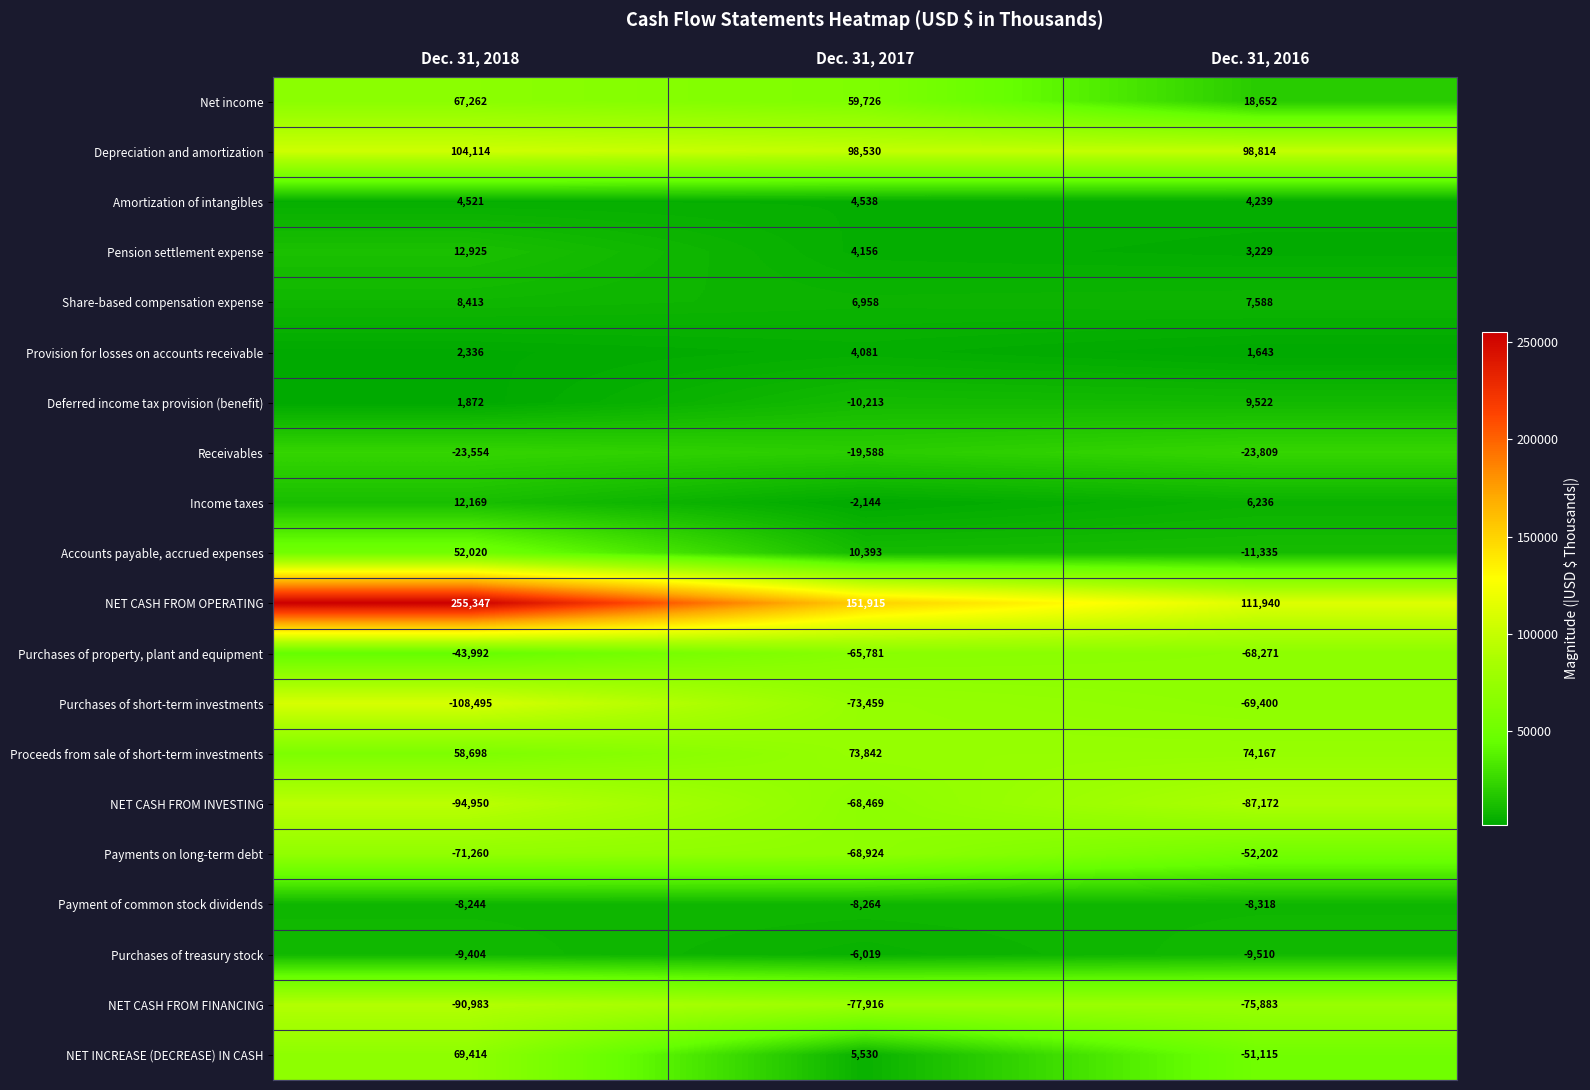

Rank the series at Dec. 31, 2017 from highest to lowest value.

NET CASH FROM OPERATING, Depreciation and amortization, Proceeds from sale of short-term investments, Net income, Accounts payable, accrued expenses, Share-based compensation expense, NET INCREASE (DECREASE) IN CASH, Amortization of intangibles, Pension settlement expense, Provision for losses on accounts receivable, Income taxes, Purchases of treasury stock, Payment of common stock dividends, Deferred income tax provision (benefit), Receivables, Purchases of property, plant and equipment, NET CASH FROM INVESTING, Payments on long-term debt, Purchases of short-term investments, NET CASH FROM FINANCING